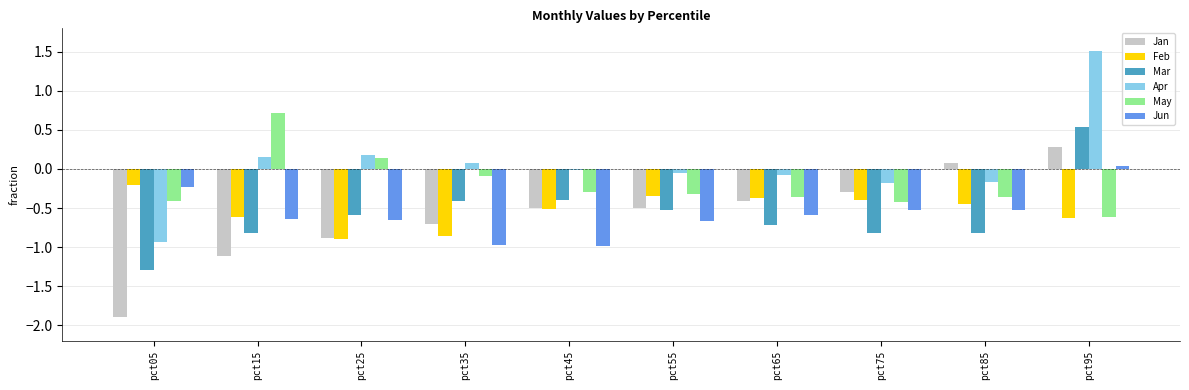

At which category does the chart reach its peak across all series?

pct95